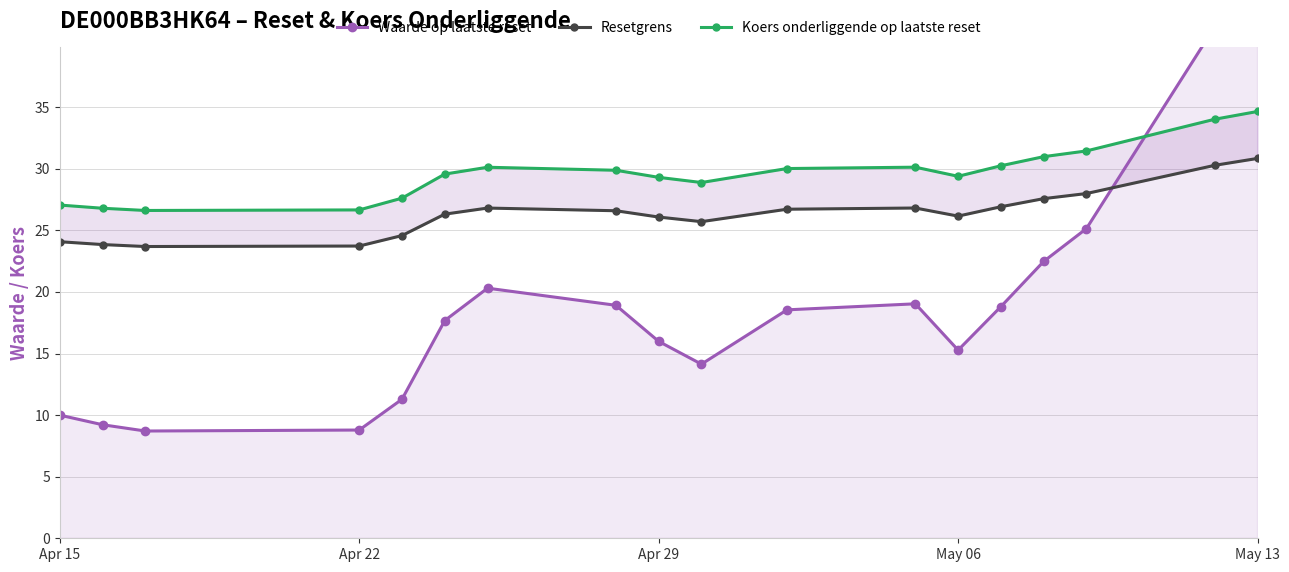

True or false: Resetgrens and Koers onderliggende op laatste reset cross at least once.

False